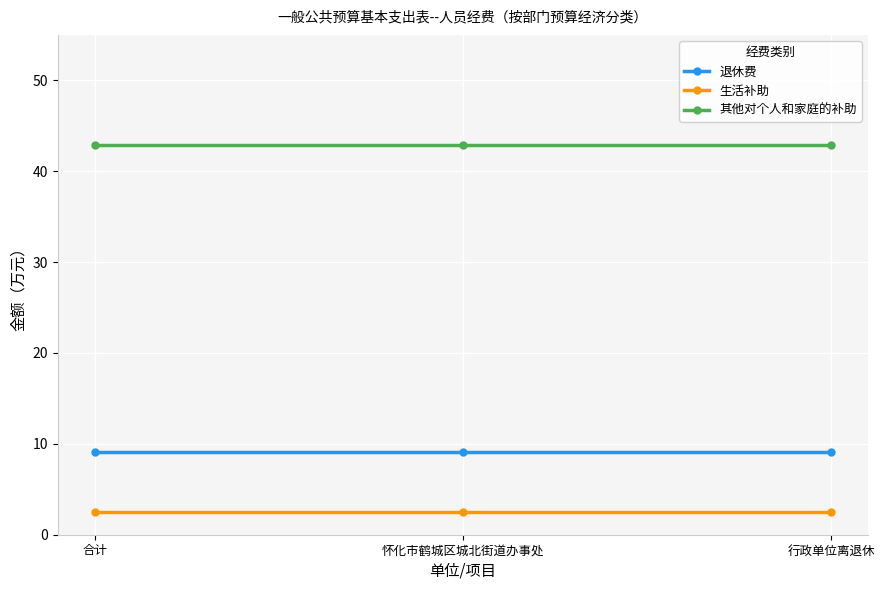

What is the spread (max minus min) of values at 行政单位离退休?

40.4